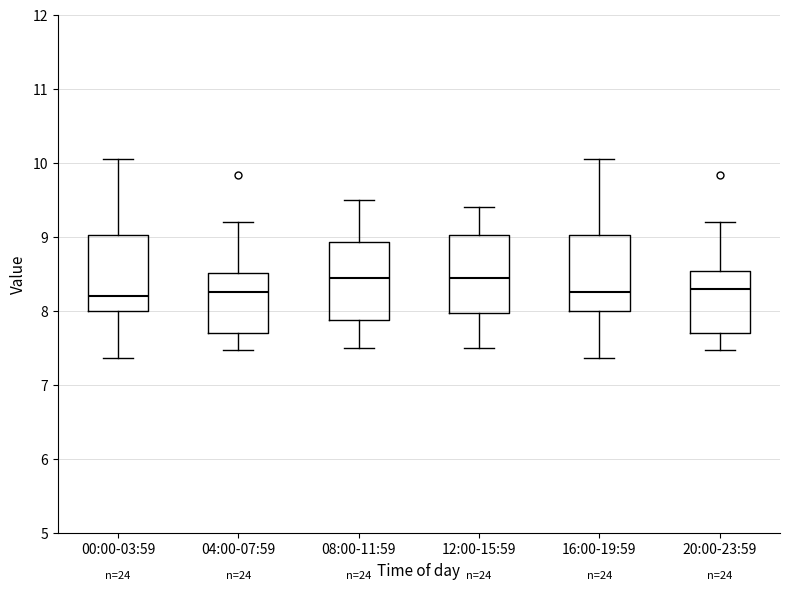

Reading left to right, transcribe this box plot: for each box, give where its median line is, the range the box spans, and where its two whiskers end, as read against the y-axis. The values are not printed on the chart, so give them approximately, as read against the axis.

00:00-03:59: median 8.2, box 8.0 to 9.0, whiskers 7.4 to 10.1
04:00-07:59: median 8.3, box 7.7 to 8.5, whiskers 7.5 to 9.2
08:00-11:59: median 8.5, box 7.9 to 8.9, whiskers 7.5 to 9.5
12:00-15:59: median 8.5, box 8.0 to 9.0, whiskers 7.5 to 9.4
16:00-19:59: median 8.3, box 8.0 to 9.0, whiskers 7.4 to 10.1
20:00-23:59: median 8.3, box 7.7 to 8.5, whiskers 7.5 to 9.2